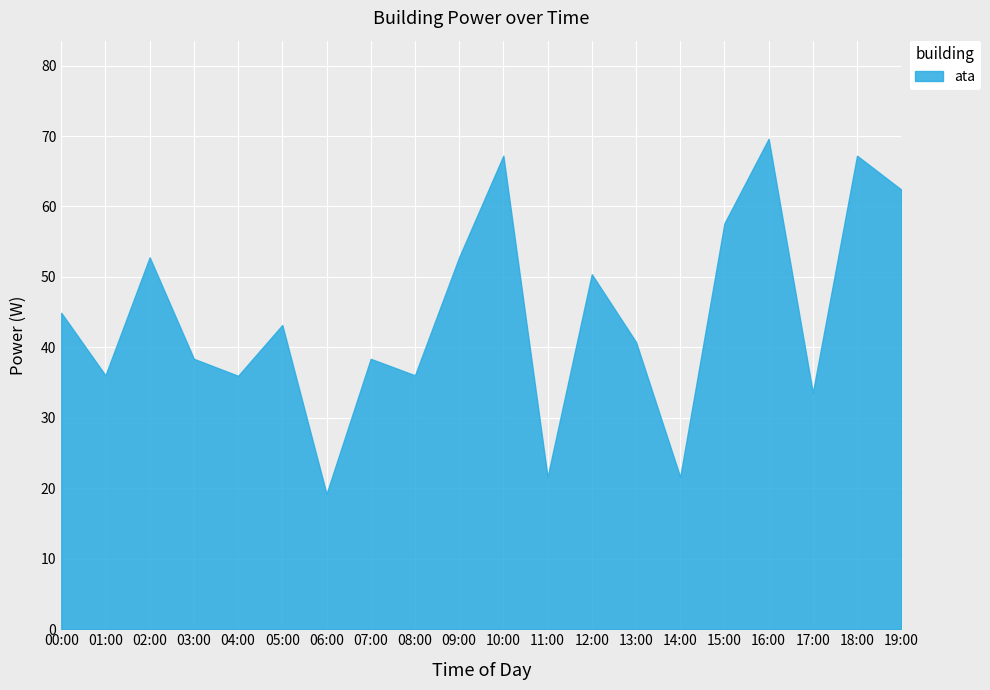

Reading right to left, extract all data points from this chart.

62.4	67.2	33.6	69.6	57.6	21.6	40.8	50.4	21.6	67.2	52.8	36.0	38.4	19.2	43.2	36.0	38.4	52.8	36.0	44.9